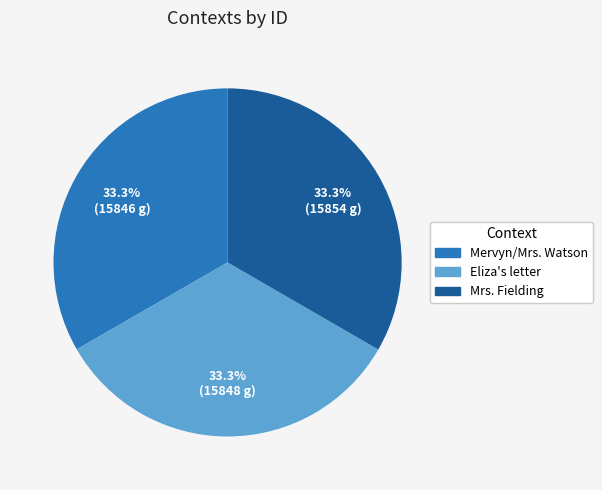

Is there any slice that represents more than half of the pie?

No